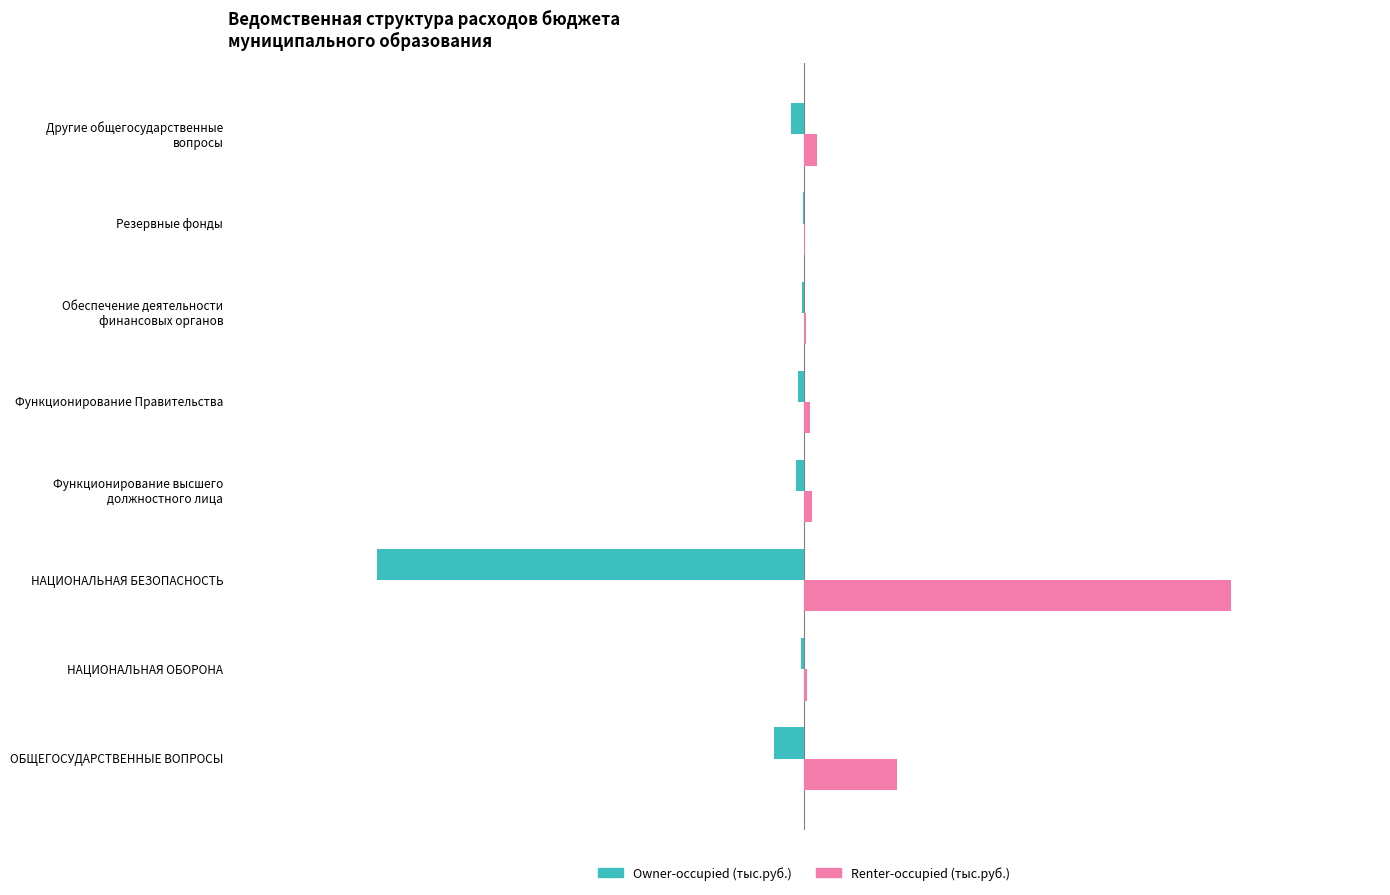

At which category does the chart reach its peak across all series?

НАЦИОНАЛЬНАЯ БЕЗОПАСНОСТЬ